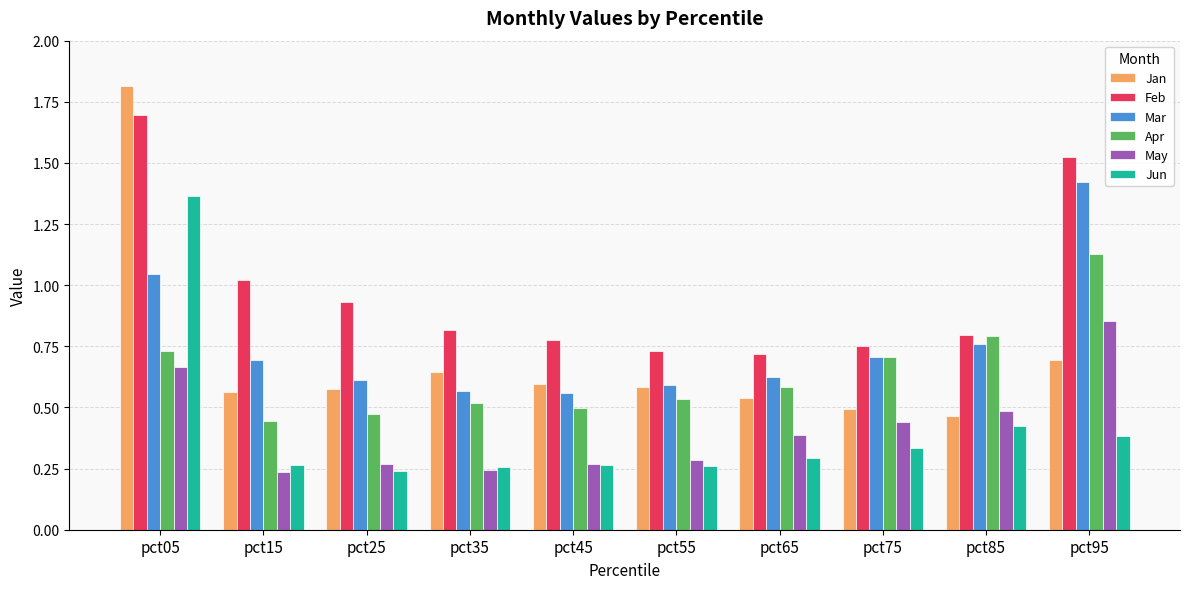

What are all the series names shown in the legend?

Jan, Feb, Mar, Apr, May, Jun